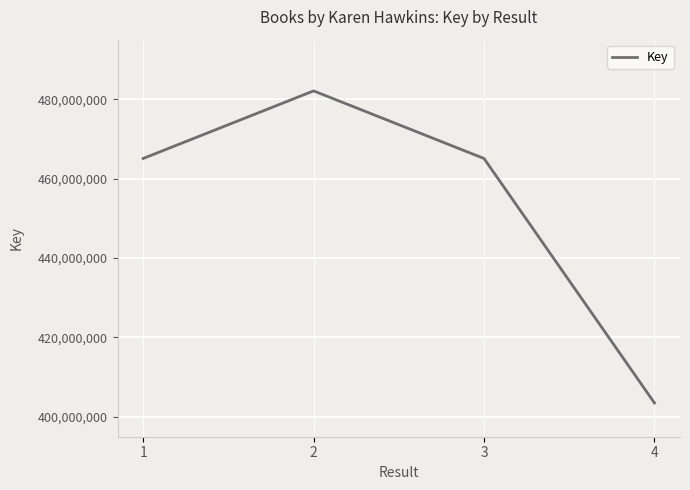

Read the value at 1, to the nearest 10.

465078880